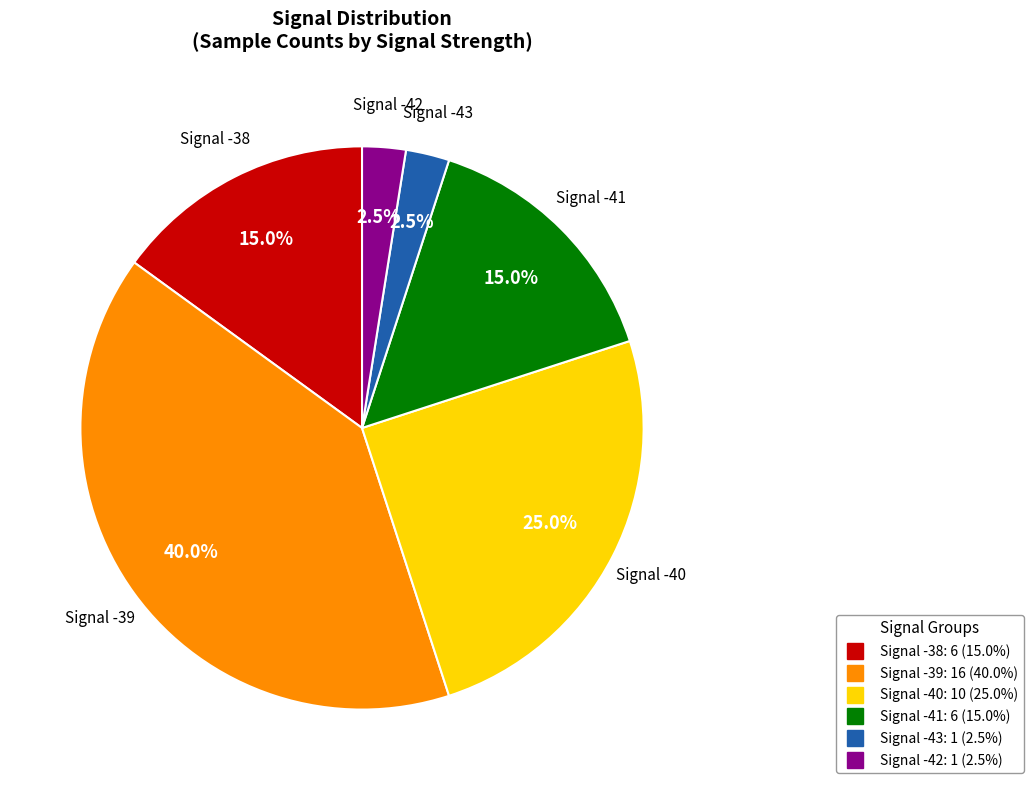

Is there a majority slice in this chart?

No